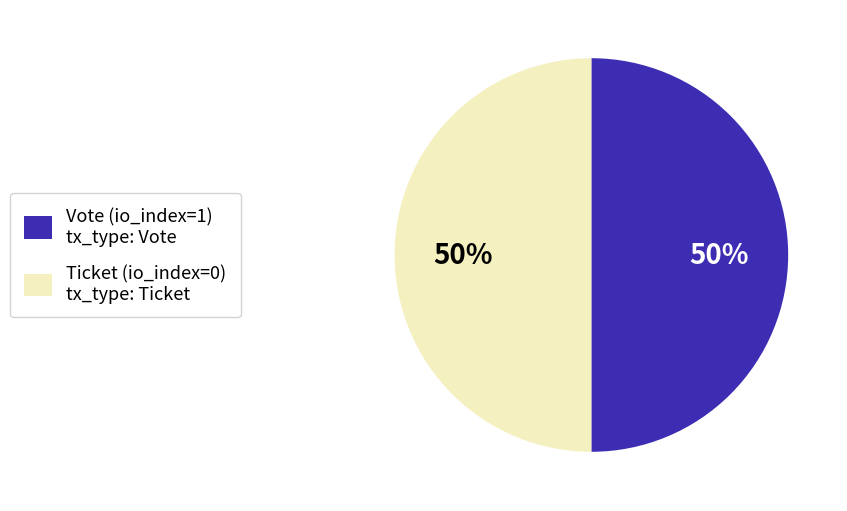

Is it true that Ticket (io_index=0) tx_type: Ticket is 50% of the pie?

True